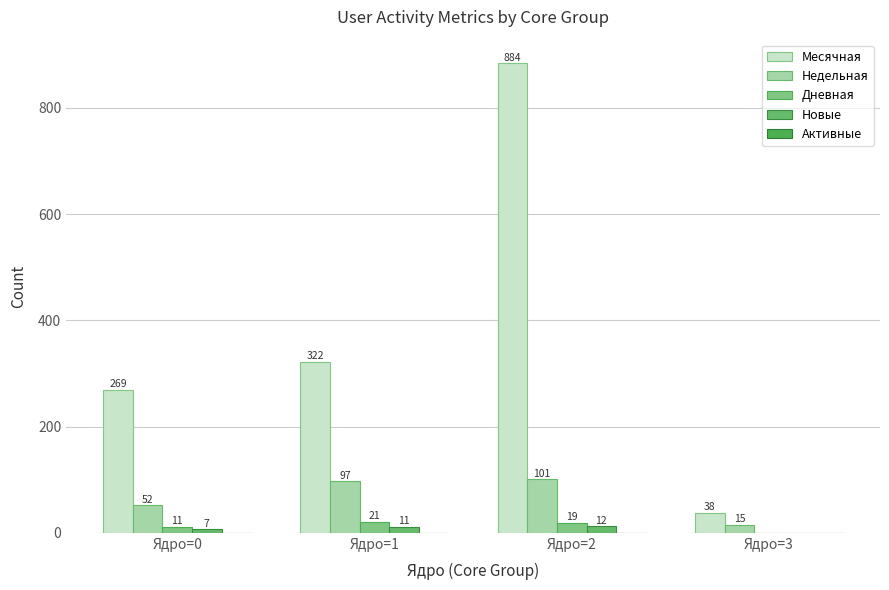

Between Ядро=0 and Ядро=1, which series saw the biggest shift?

Месячная